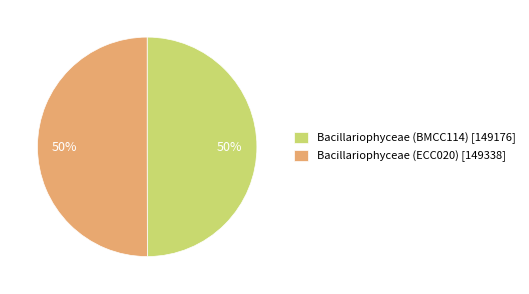

To the nearest percent, what portion does Bacillariophyceae (ECC020) represent?

50%